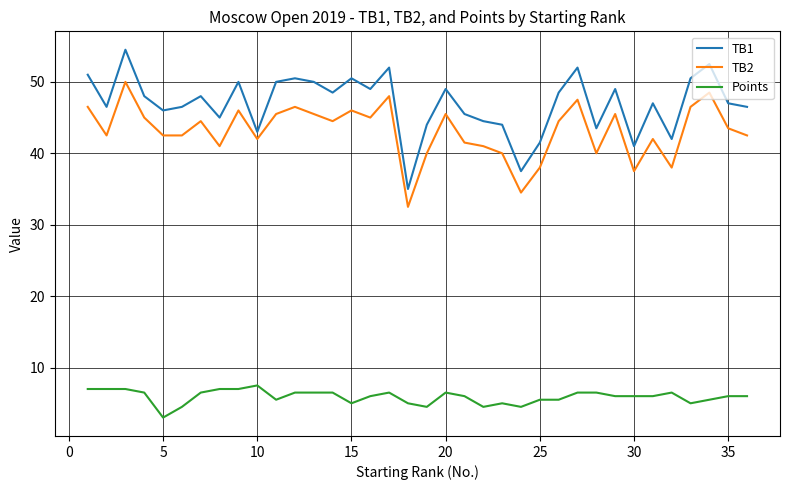

Is this an area chart (filled region under the line)?

No